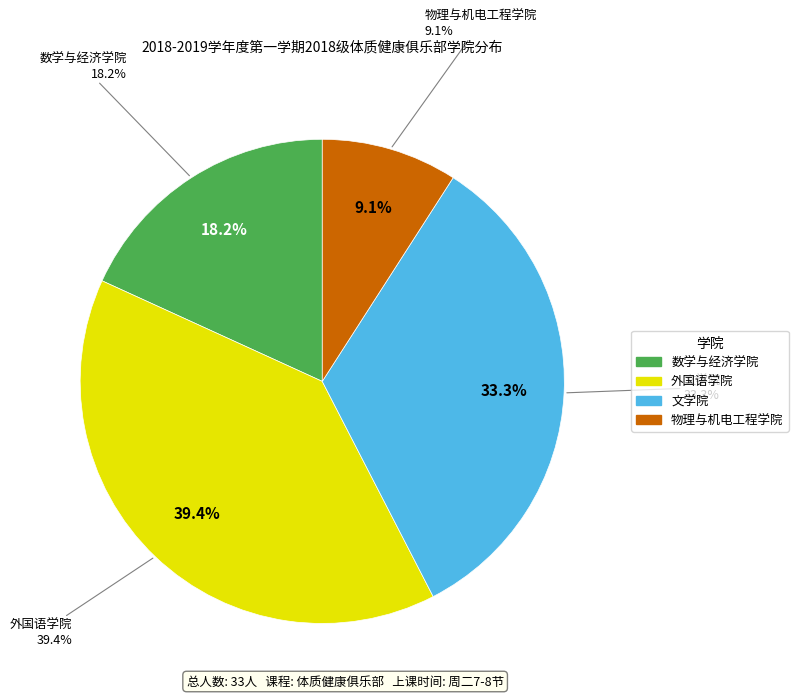

Does 外国语学院 account for over 50% of the chart?

No